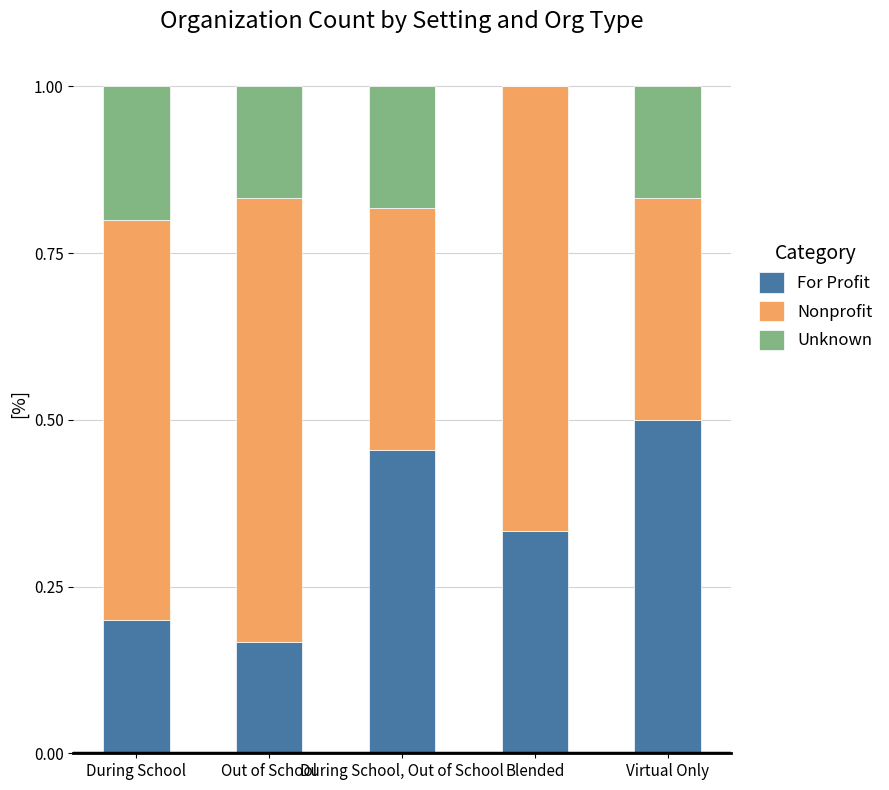

At which label does For Profit reach its peak?

Virtual Only